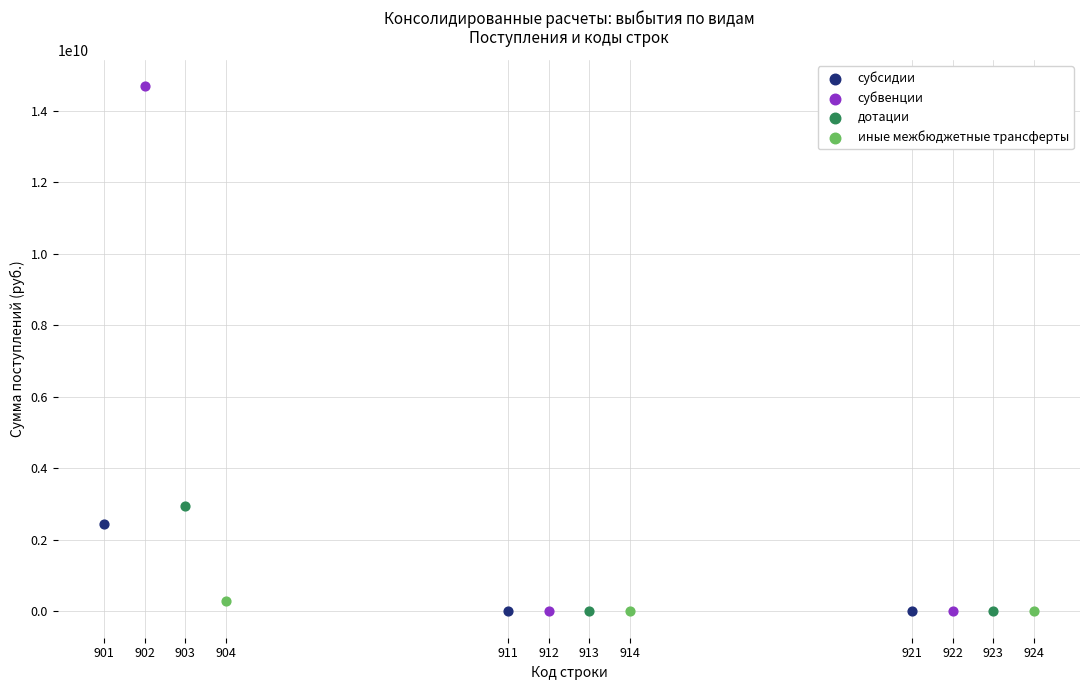

What are all the series names shown in the legend?

субсидии, субвенции, дотации, иные межбюджетные трансферты